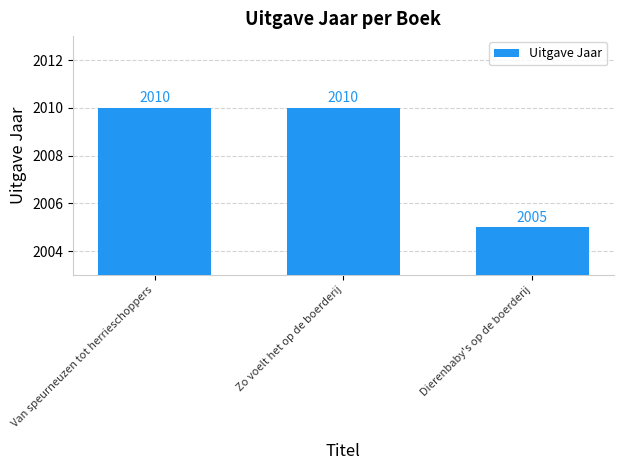

What is the difference between the second highest and minimum values?

5